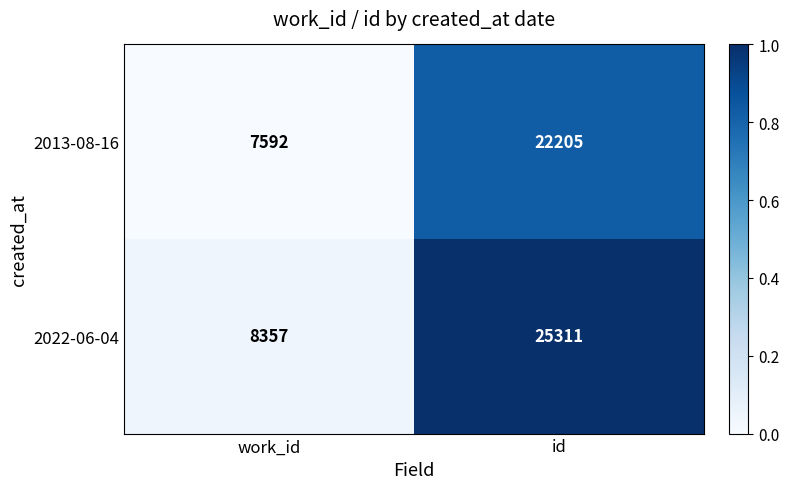

True or false: 2013-08-16 has a value of 29549 at id.

False